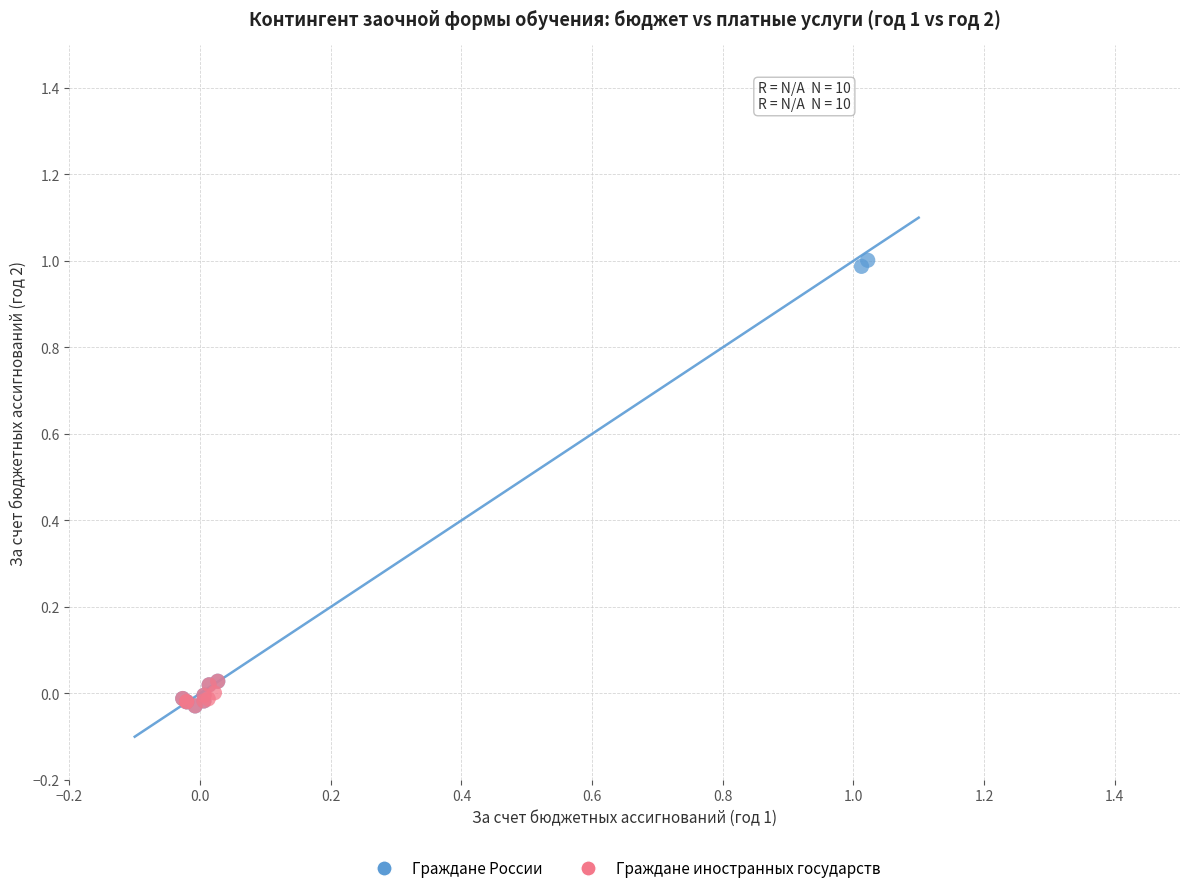

Which series has the largest Y range (max minus min)?

Граждане России